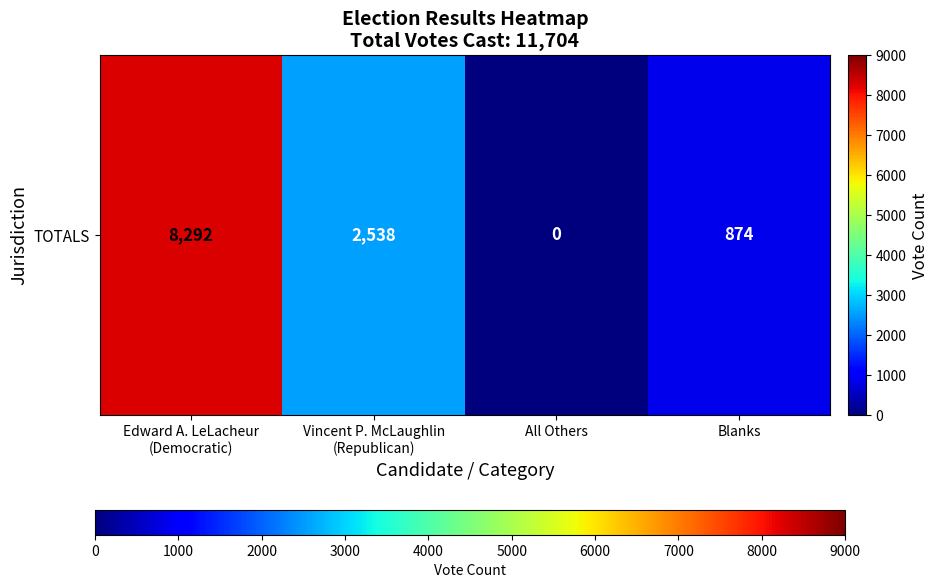

The value at All Others is 0. True or false?

True